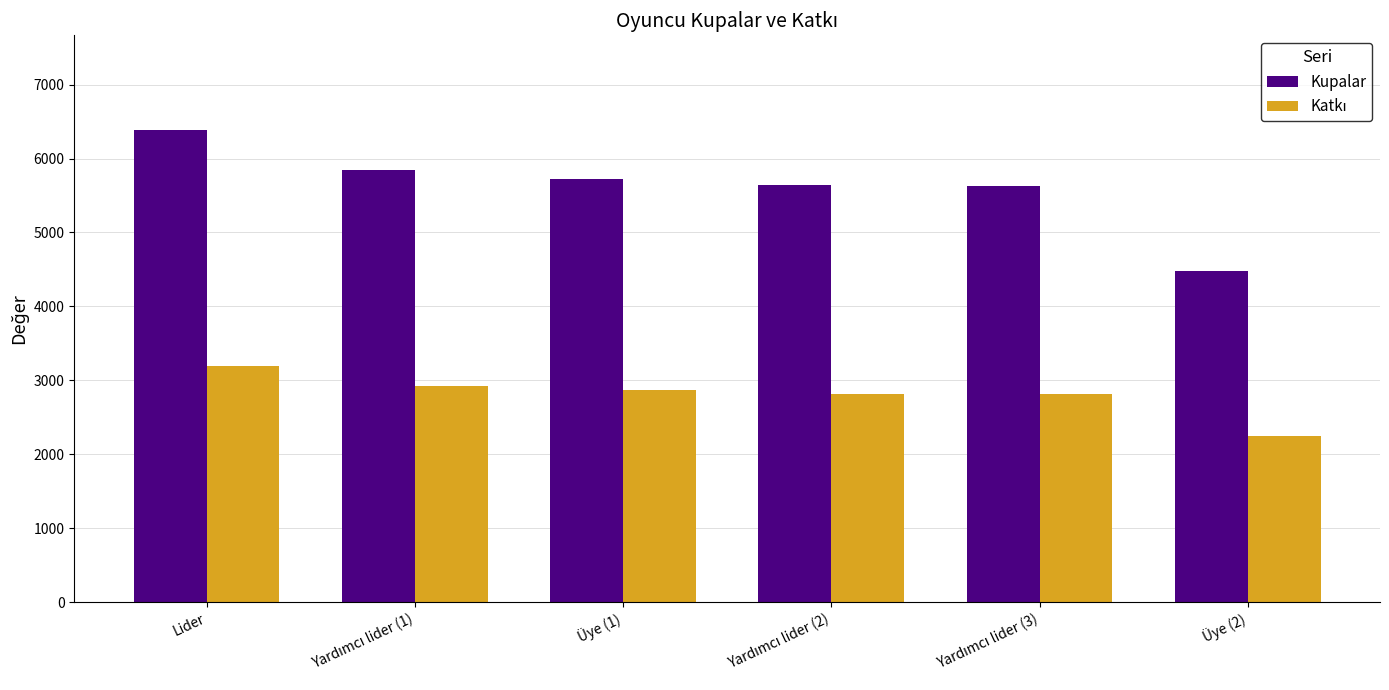

The Kupalar series shows 10720 at Lider. True or false?

False